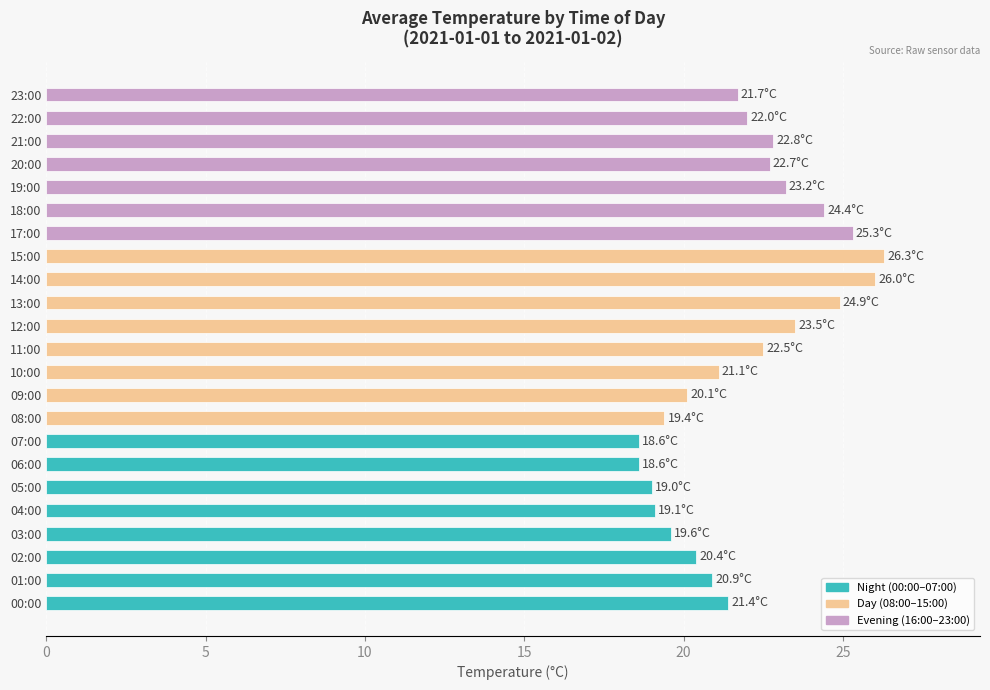

What is the smallest value displayed?

18.6